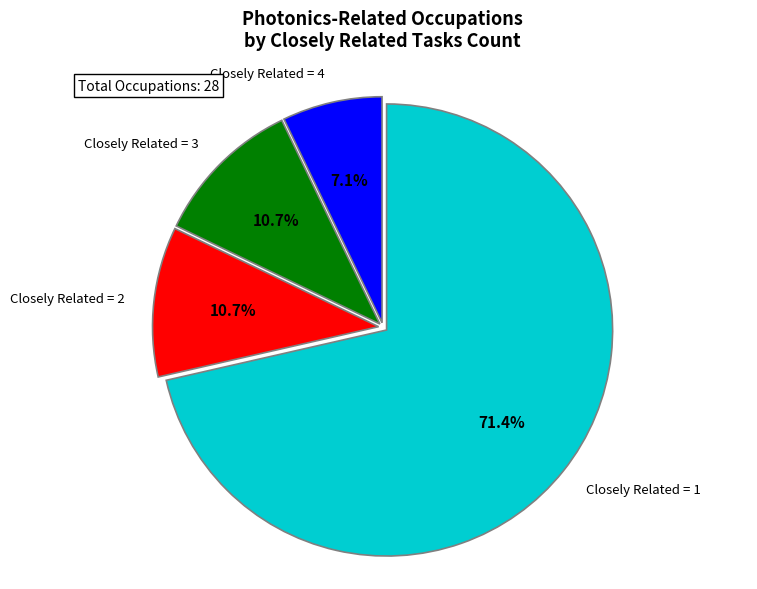

Does any single category account for the majority?

Yes